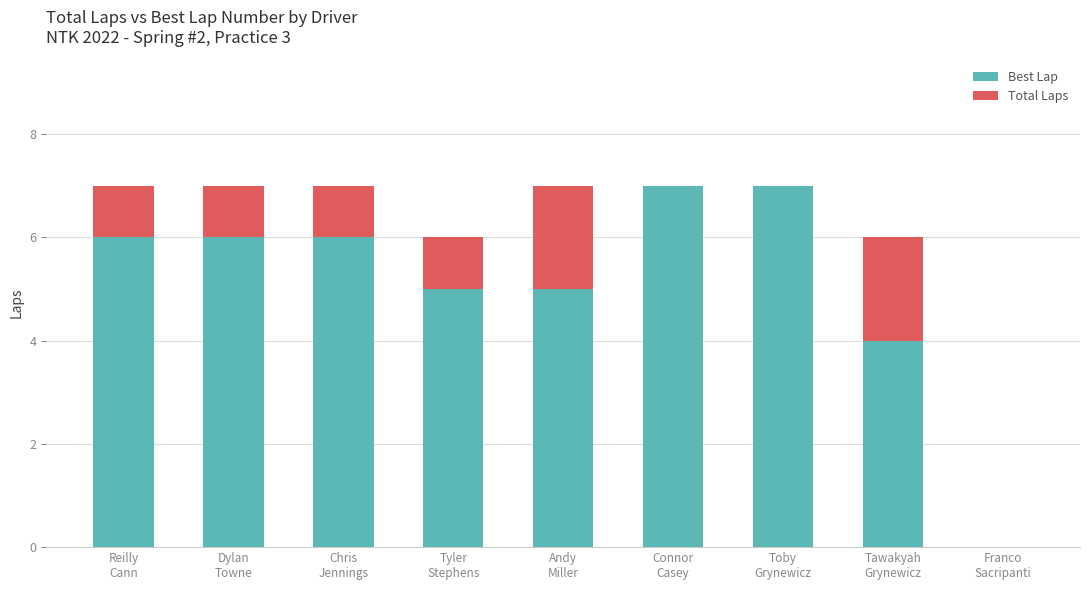

How many Best Lap values are between 5 and 6?

5